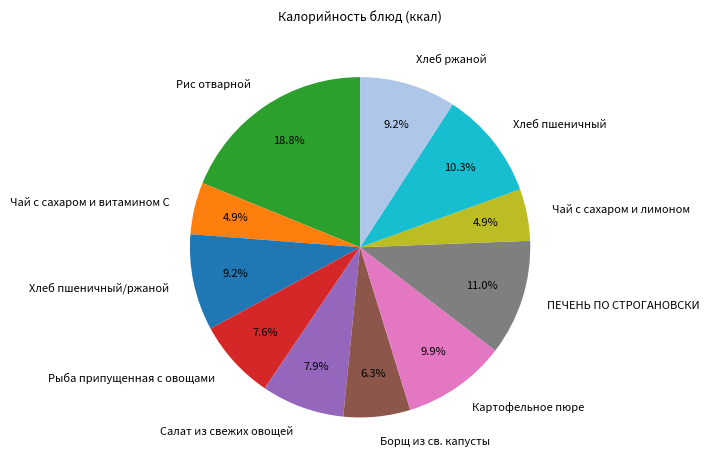

Which slice is the largest?

Рис отварной